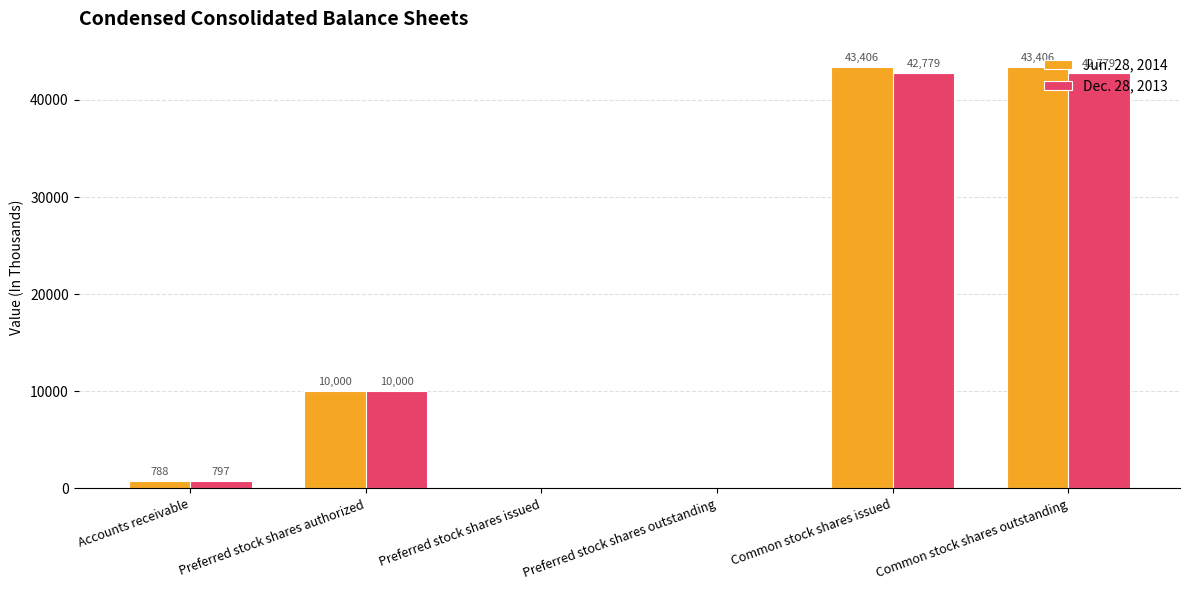

Reading right to left, list all the values displayed in this chart.

Jun. 28, 2014: Common stock shares outstanding=43406	Common stock shares issued=43406	Preferred stock shares outstanding=0	Preferred stock shares issued=0	Preferred stock shares authorized=10000	Accounts receivable=788
Dec. 28, 2013: Common stock shares outstanding=42779	Common stock shares issued=42779	Preferred stock shares outstanding=0	Preferred stock shares issued=0	Preferred stock shares authorized=10000	Accounts receivable=797